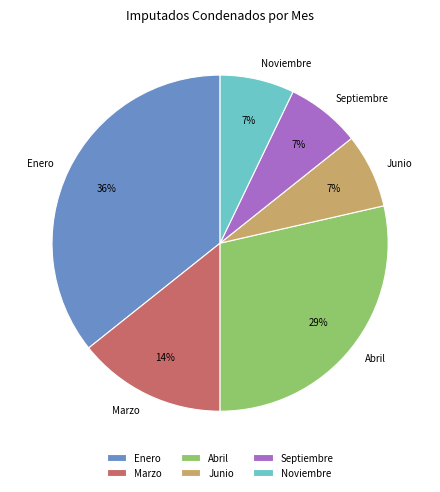

What percentage is the Junio slice, to the nearest percent?

7%